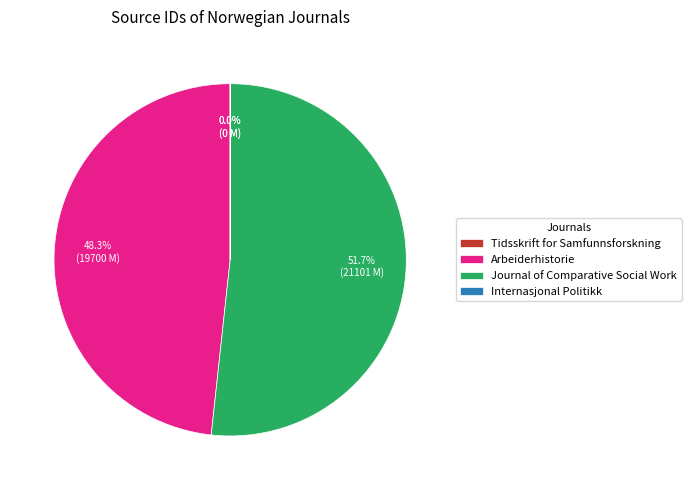

Which slice is the largest?

Journal of Comparative Social Work